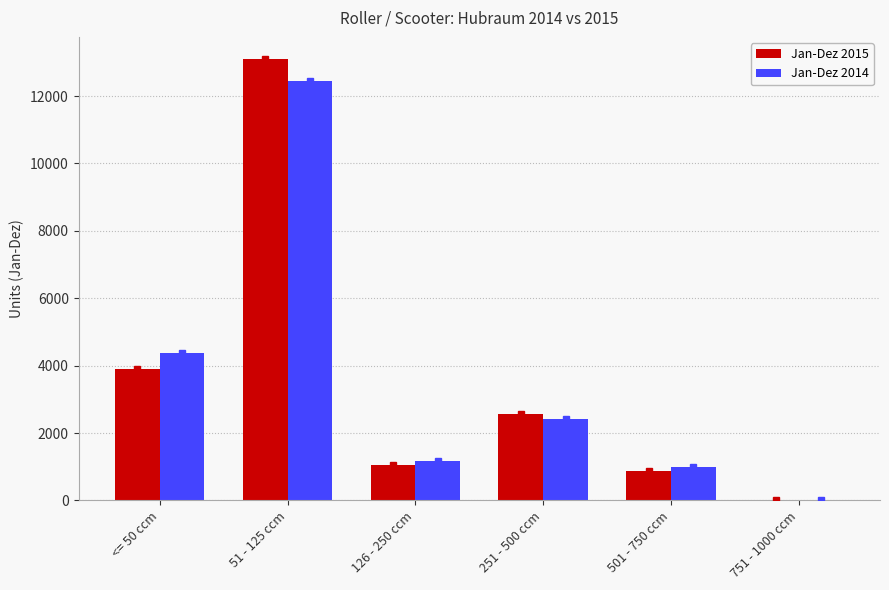

Where is Jan-Dez 2015 nearest to the value 6554?

<= 50 ccm